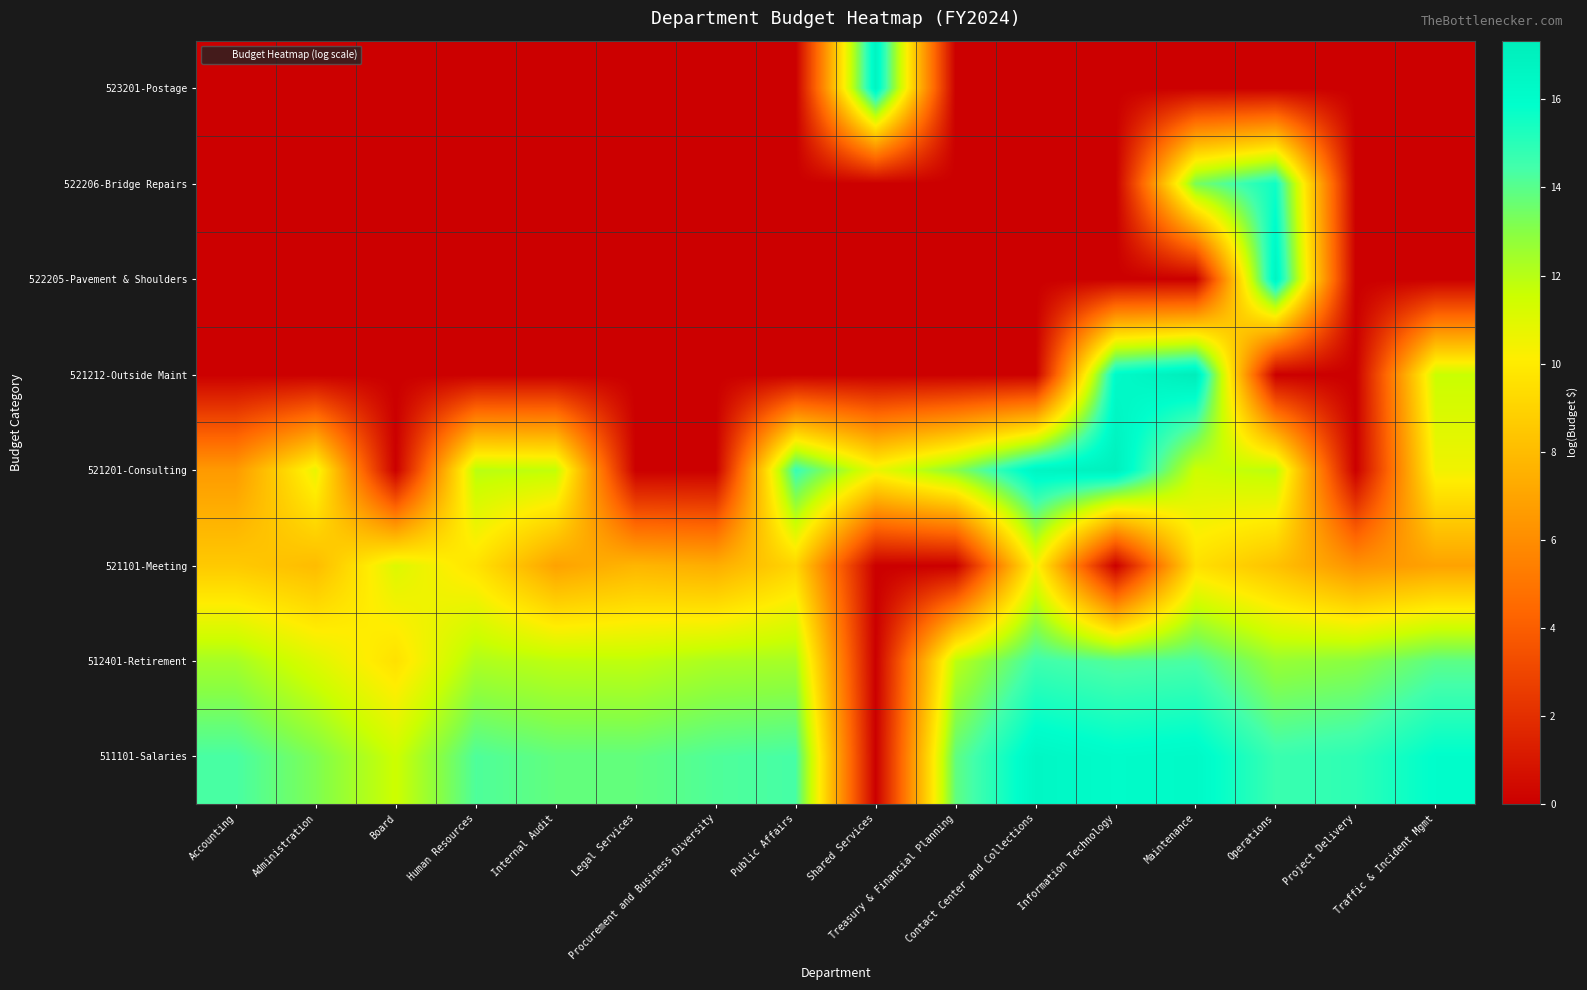

Reading left to right, extract all data points from this chart.

511101-Salaries: Accounting=14.4	Administration=13.2	Board=11.5	Human Resources=14.2	Internal Audit=13.8	Legal Services=13.8	Procurement and Business Diversity=14.2	Public Affairs=14.4	Shared Services=0.0	Treasury & Financial Planning=13.8	Contact Center and Collections=16.5	Information Technology=16.1	Maintenance=16.3	Operations=14.6	Project Delivery=14.9	Traffic & Incident Mgmt=15.9
512401-Retirement: Accounting=12.4	Administration=11.0	Board=9.6	Human Resources=12.2	Internal Audit=11.9	Legal Services=11.8	Procurement and Business Diversity=12.3	Public Affairs=12.4	Shared Services=0.0	Treasury & Financial Planning=11.9	Contact Center and Collections=14.5	Information Technology=14.1	Maintenance=14.3	Operations=12.6	Project Delivery=12.9	Traffic & Incident Mgmt=13.9
521101-Meeting: Accounting=8.6	Administration=8.0	Board=11.1	Human Resources=9.7	Internal Audit=6.9	Legal Services=7.7	Procurement and Business Diversity=7.4	Public Affairs=9.1	Shared Services=0.0	Treasury & Financial Planning=0.0	Contact Center and Collections=10.4	Information Technology=0.0	Maintenance=9.5	Operations=8.2	Project Delivery=6.2	Traffic & Incident Mgmt=6.9
521201-Consulting: Accounting=6.6	Administration=10.7	Board=0.0	Human Resources=11.9	Internal Audit=11.8	Legal Services=0.0	Procurement and Business Diversity=0.0	Public Affairs=14.7	Shared Services=10.6	Treasury & Financial Planning=13.0	Contact Center and Collections=16.6	Information Technology=17.0	Maintenance=11.5	Operations=11.9	Project Delivery=0.0	Traffic & Incident Mgmt=10.5
521212-Outside Maint: Accounting=0.0	Administration=0.0	Board=0.0	Human Resources=0.0	Internal Audit=0.0	Legal Services=0.0	Procurement and Business Diversity=0.0	Public Affairs=0.0	Shared Services=0.0	Treasury & Financial Planning=0.0	Contact Center and Collections=0.0	Information Technology=16.2	Maintenance=17.3	Operations=0.0	Project Delivery=0.0	Traffic & Incident Mgmt=11.6
522205-Pavement & Shoulders: Accounting=0.0	Administration=0.0	Board=0.0	Human Resources=0.0	Internal Audit=0.0	Legal Services=0.0	Procurement and Business Diversity=0.0	Public Affairs=0.0	Shared Services=0.0	Treasury & Financial Planning=0.0	Contact Center and Collections=0.0	Information Technology=0.0	Maintenance=0.0	Operations=16.7	Project Delivery=0.0	Traffic & Incident Mgmt=0.0
522206-Bridge Repairs: Accounting=0.0	Administration=0.0	Board=0.0	Human Resources=0.0	Internal Audit=0.0	Legal Services=0.0	Procurement and Business Diversity=0.0	Public Affairs=0.0	Shared Services=0.0	Treasury & Financial Planning=0.0	Contact Center and Collections=0.0	Information Technology=0.0	Maintenance=13.3	Operations=15.6	Project Delivery=0.0	Traffic & Incident Mgmt=0.0
523201-Postage: Accounting=0.0	Administration=0.0	Board=0.0	Human Resources=0.0	Internal Audit=0.0	Legal Services=0.0	Procurement and Business Diversity=0.0	Public Affairs=0.0	Shared Services=16.7	Treasury & Financial Planning=0.0	Contact Center and Collections=0.0	Information Technology=0.0	Maintenance=0.0	Operations=0.0	Project Delivery=0.0	Traffic & Incident Mgmt=0.0